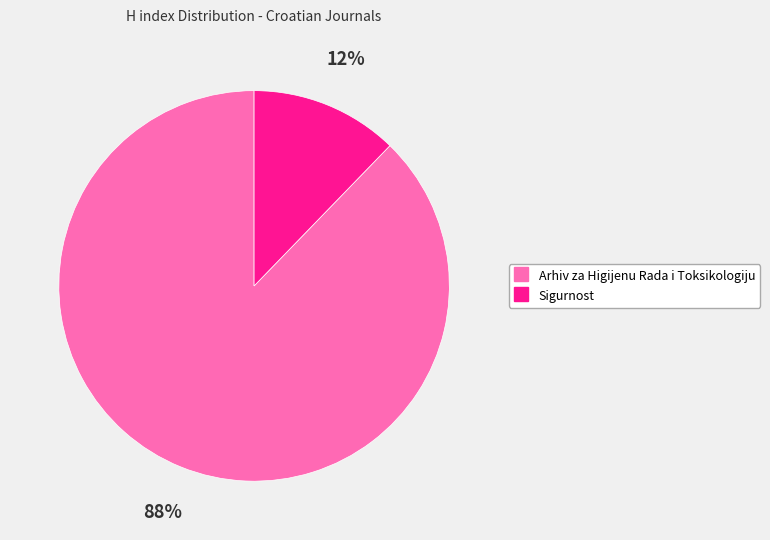

What percentage is the Sigurnost slice, to the nearest percent?

12%